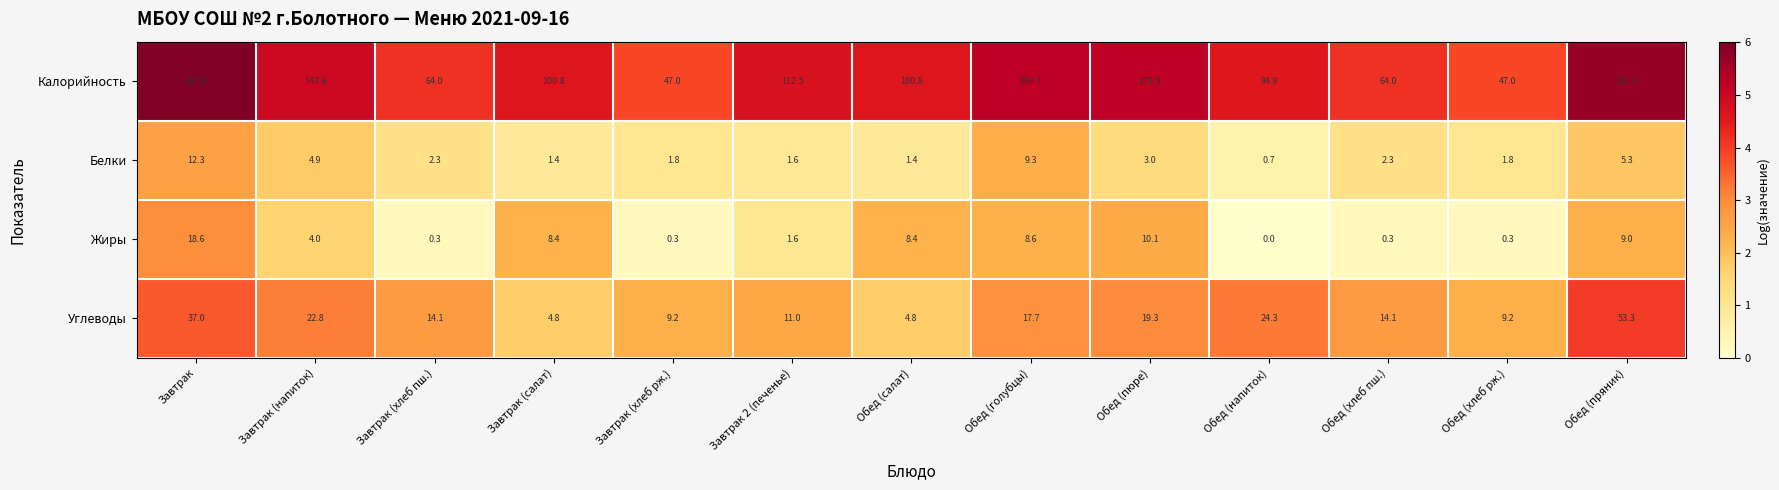

What is the sum of all Углеводы values?

241.6